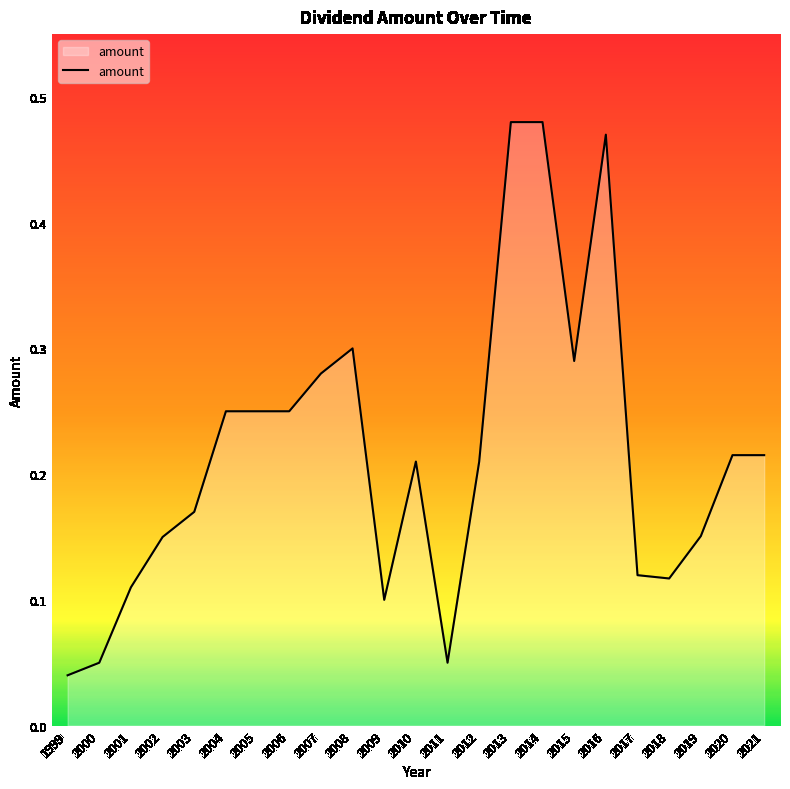

True or false: the data has more than 1 interior local peaks.

True